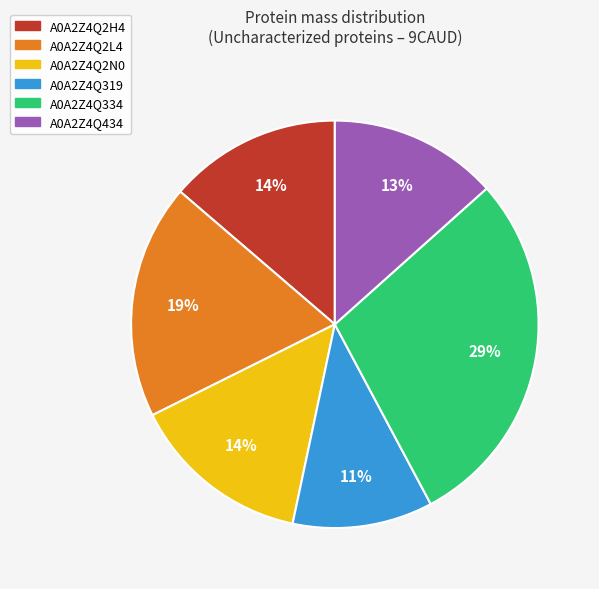

Does A0A2Z4Q319 represent more than half of the total?

No